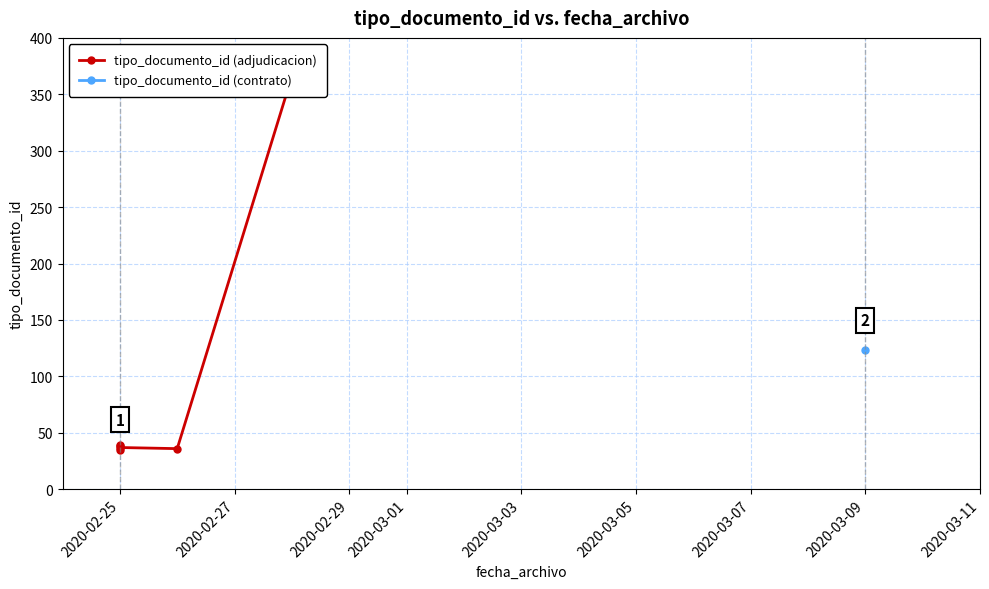

True or false: there are more than 1 points higher than both neighbors.

False